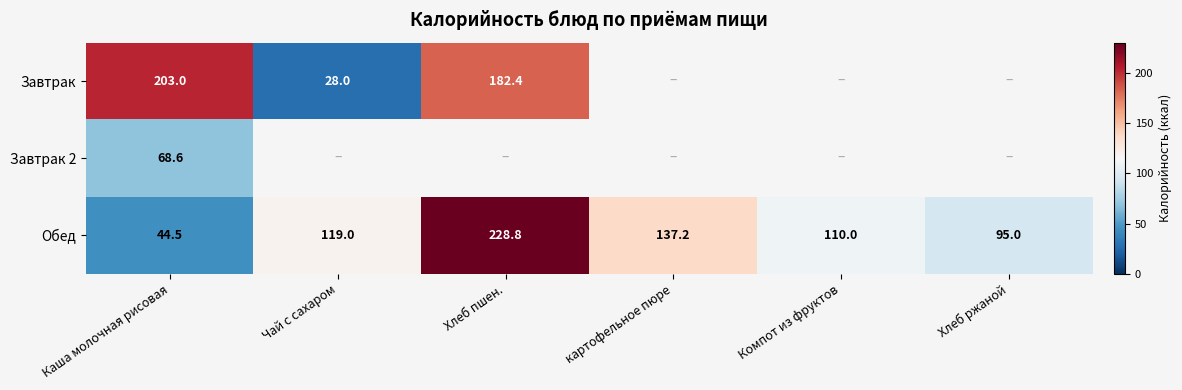

Rank the categories by Обед value from lowest to highest.

Каша молочная рисовая, Хлеб ржаной, Компот из фруктов, Чай с сахаром, картофельное пюре, Хлеб пшен.